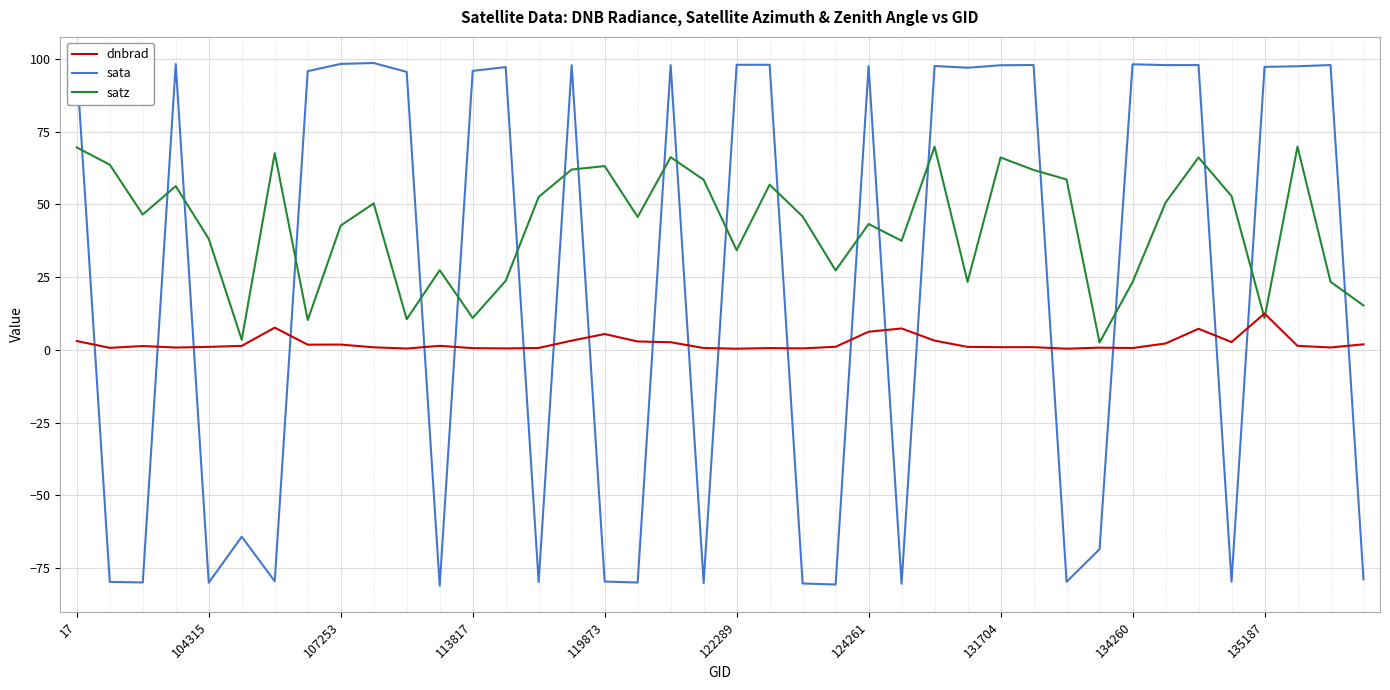

What is the smallest value displayed?

-81.0